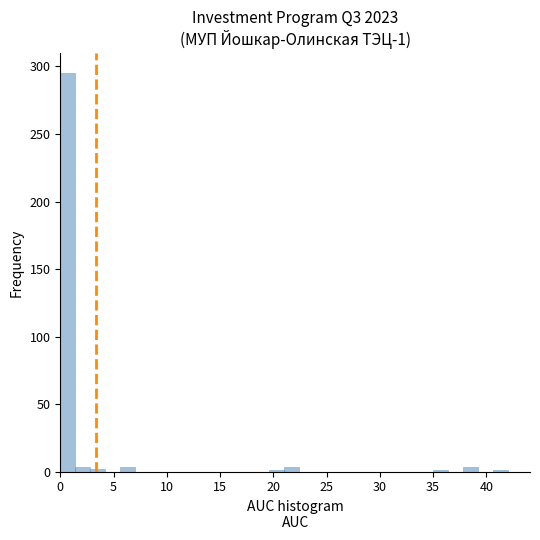

Around what value on the x-axis is the tallest bar? Give the approximate position of its centre, as read against the axis.

0.5